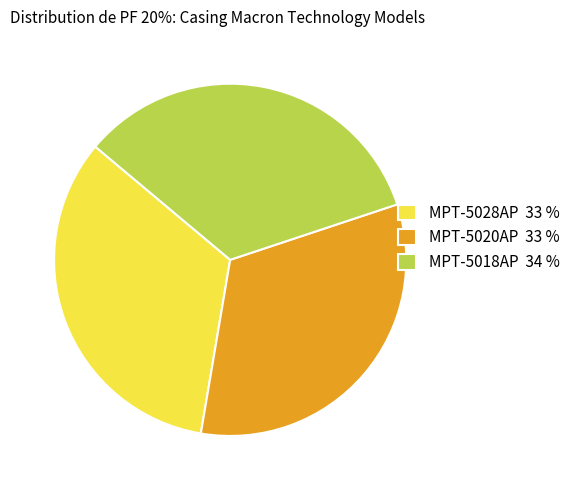

Does MPT-5028AP represent more than half of the total?

No